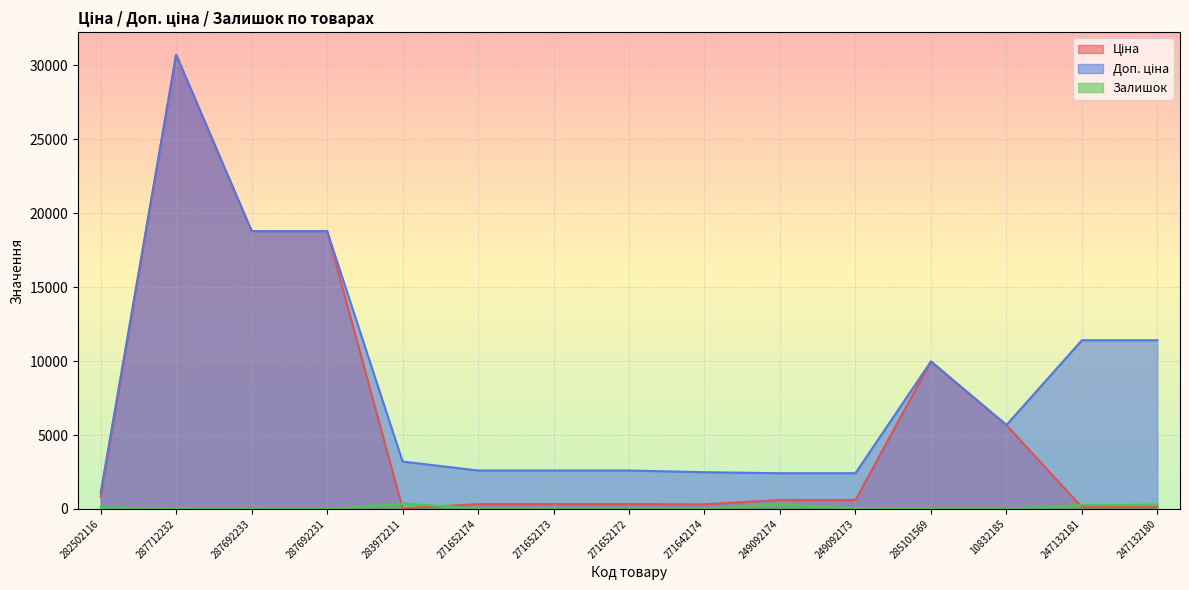

Is it true that Ціна equals 818.5 at 282502116?

True